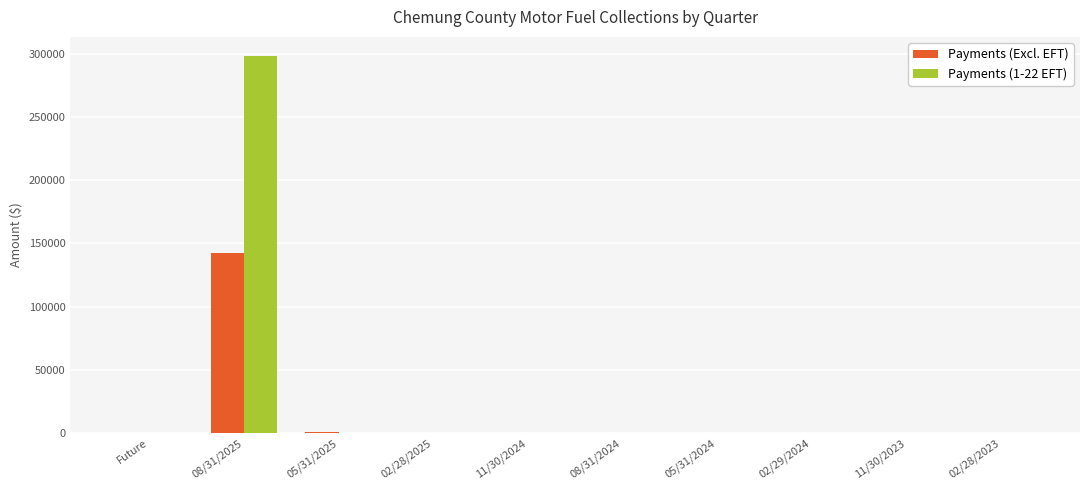

What is the maximum value for Payments (Excl. EFT)?

142311.1